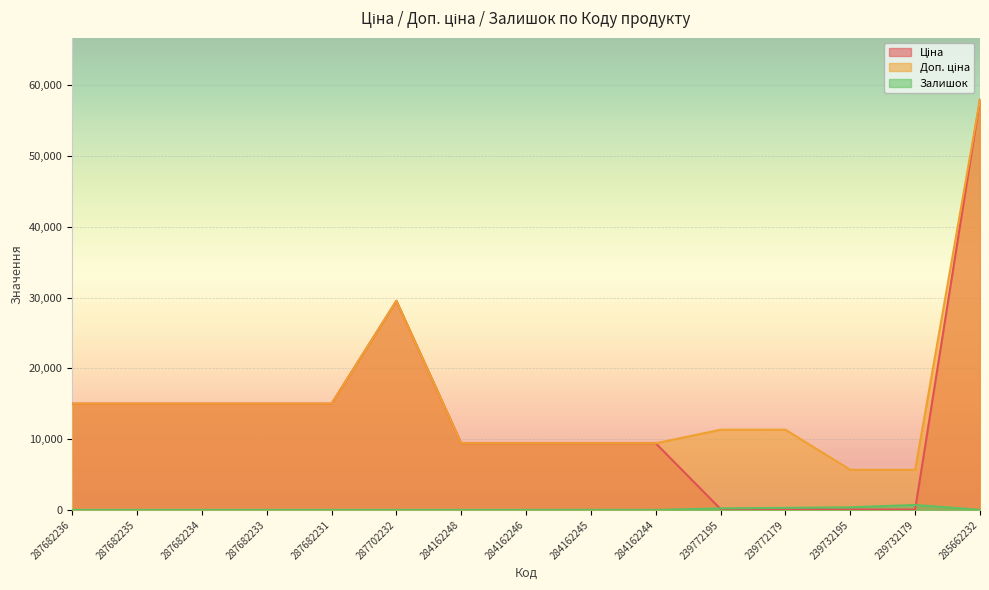

Rank the categories by Доп. ціна value from highest to lowest.

285662232, 287702232, 287682236, 287682235, 287682234, 287682233, 287682231, 239772195, 239772179, 284162248, 284162246, 284162245, 284162244, 239732195, 239732179